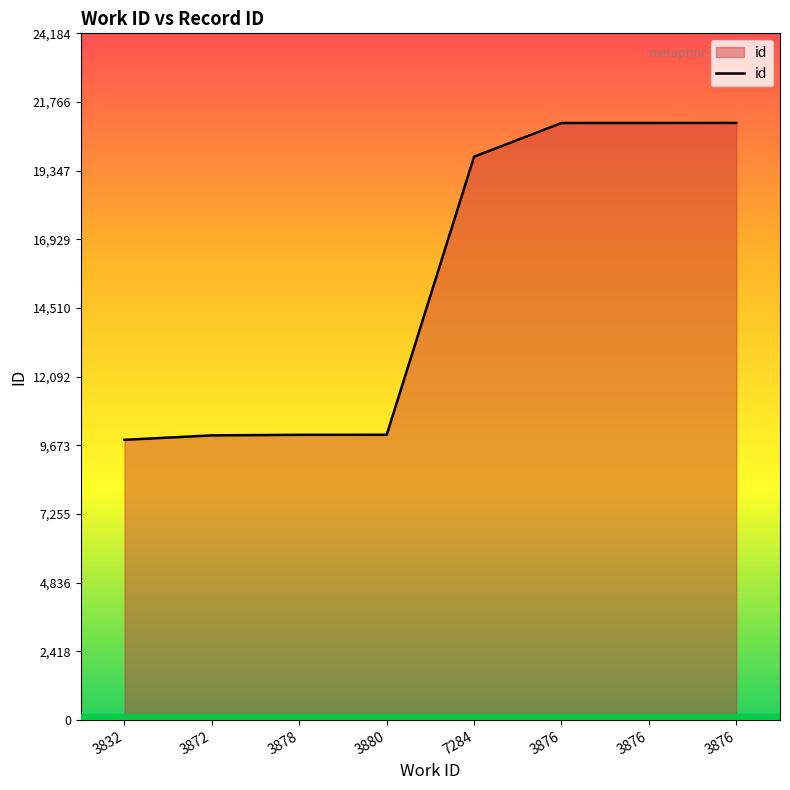

How many lines are shown in the chart?

1